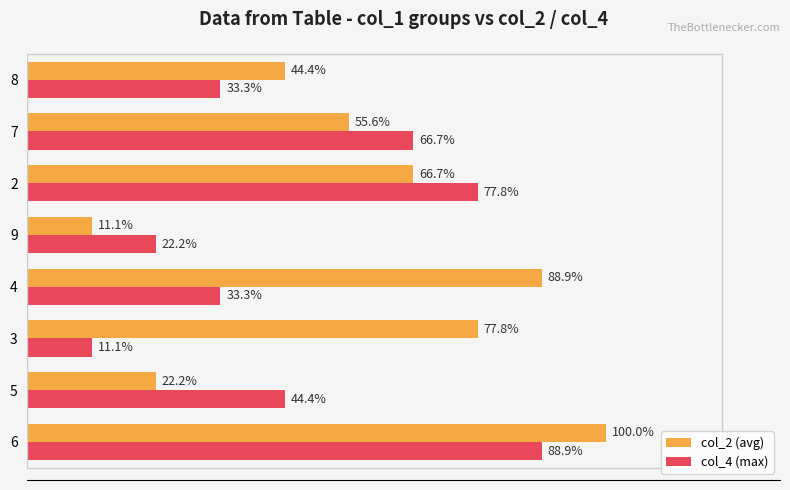

List the series in order of their overall mean, highest first.

col_2 (avg), col_4 (max)